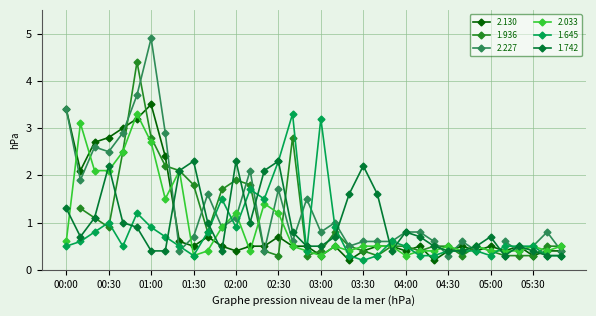

Where is 2.033 nearest to the value 1?

01:50